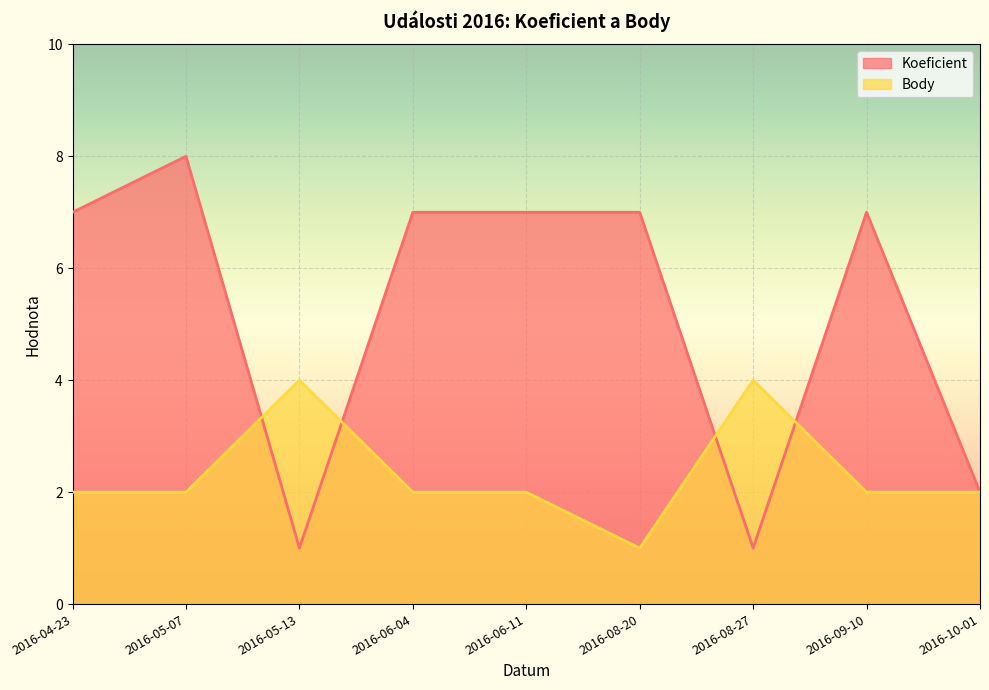

Rank the categories by Body value from lowest to highest.

2016-08-20, 2016-04-23, 2016-05-07, 2016-06-04, 2016-06-11, 2016-09-10, 2016-10-01, 2016-05-13, 2016-08-27